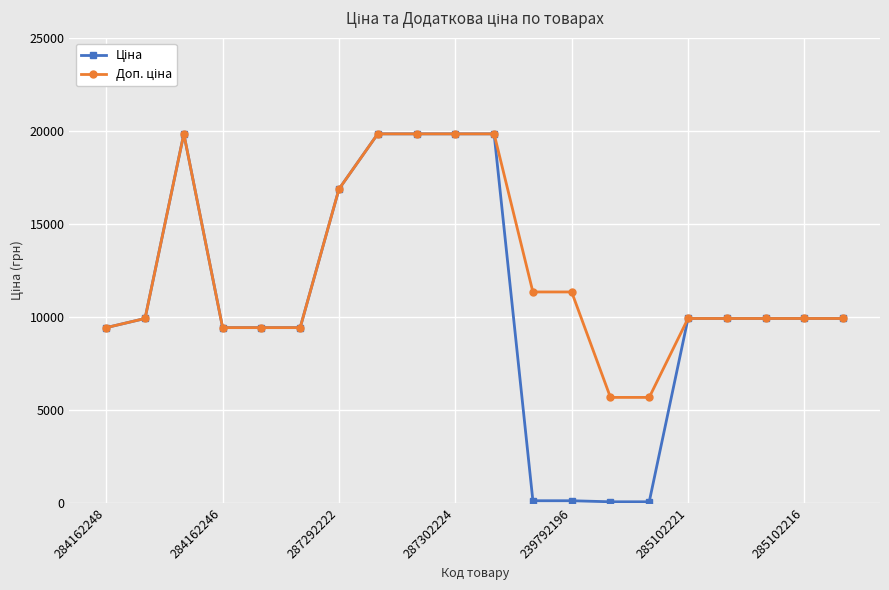

At how many categories does at least one series exceed 918?

20